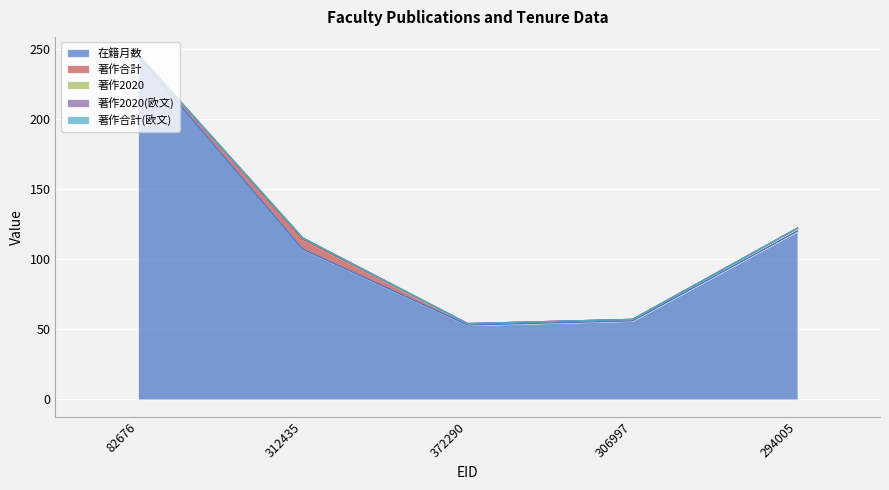

Is it true that 在籍月数 equals 53 at 372290?

True